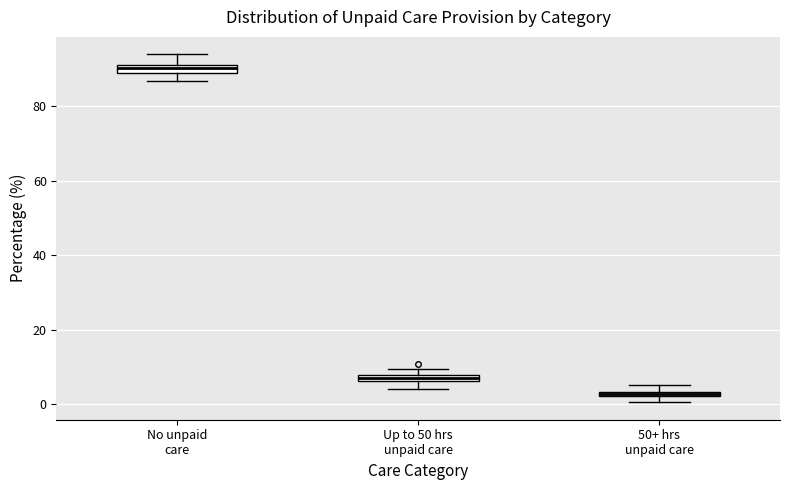

Where does the lower whisker of the box for No unpaid care end on the y-axis? The values are not printed on the chart, so give them approximately, as read against the axis.

86